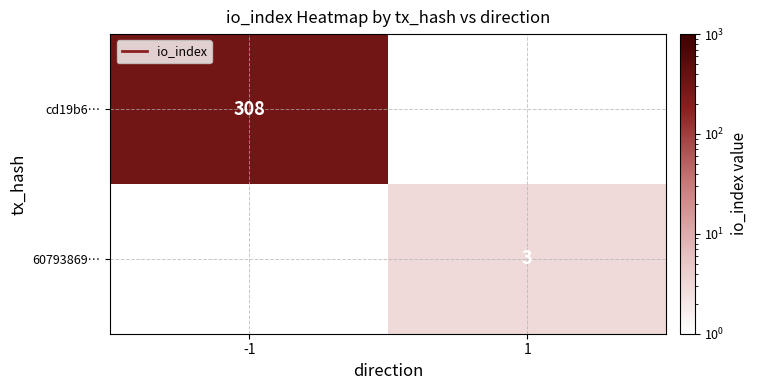

What is the maximum value shown in the chart?

308.0